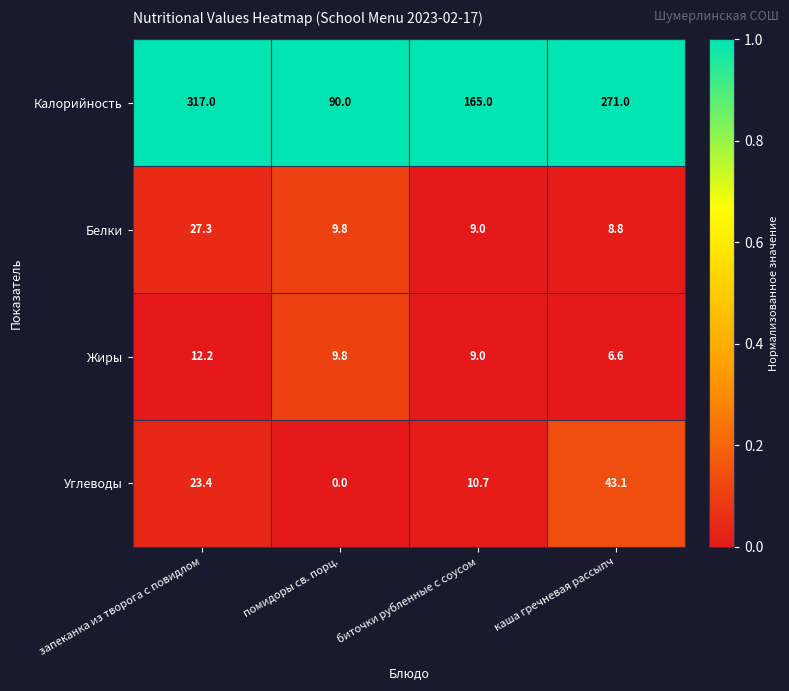

What is the total value across all series at запеканка из творога с повидлом?

379.9